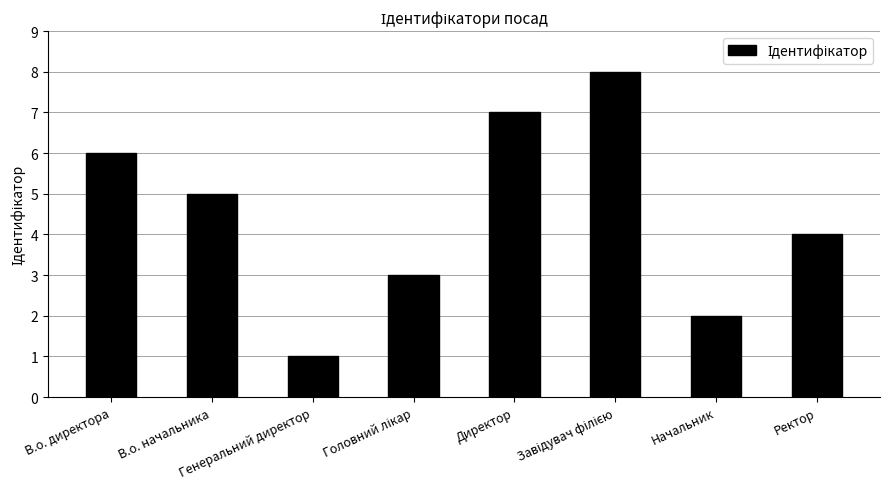

What is the sum of all values?

36